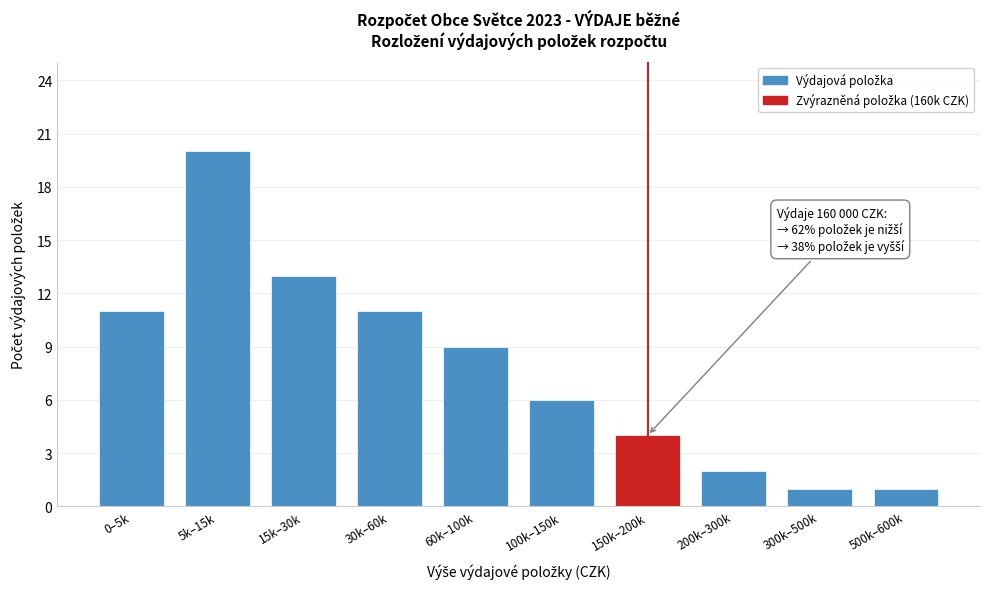

Reading left to right, what are all the values shown in this chart?

11	20	13	11	9	6	4	2	1	1